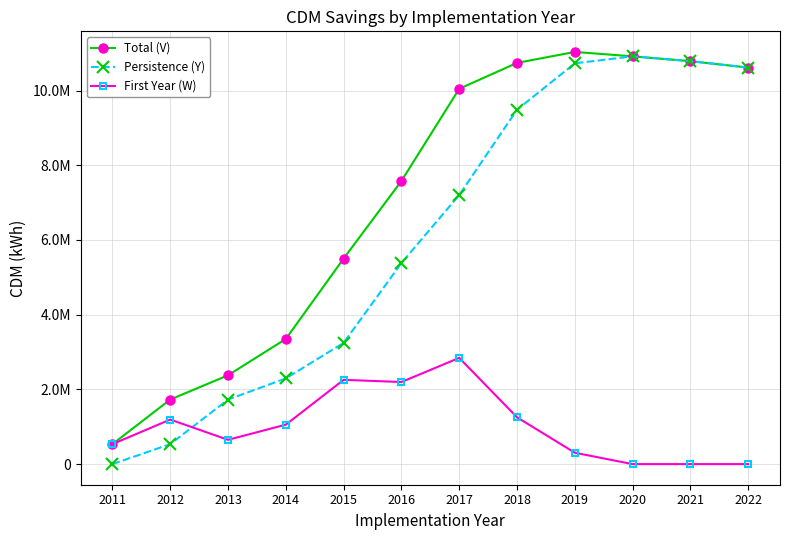

Is this an area chart (filled region under the line)?

No